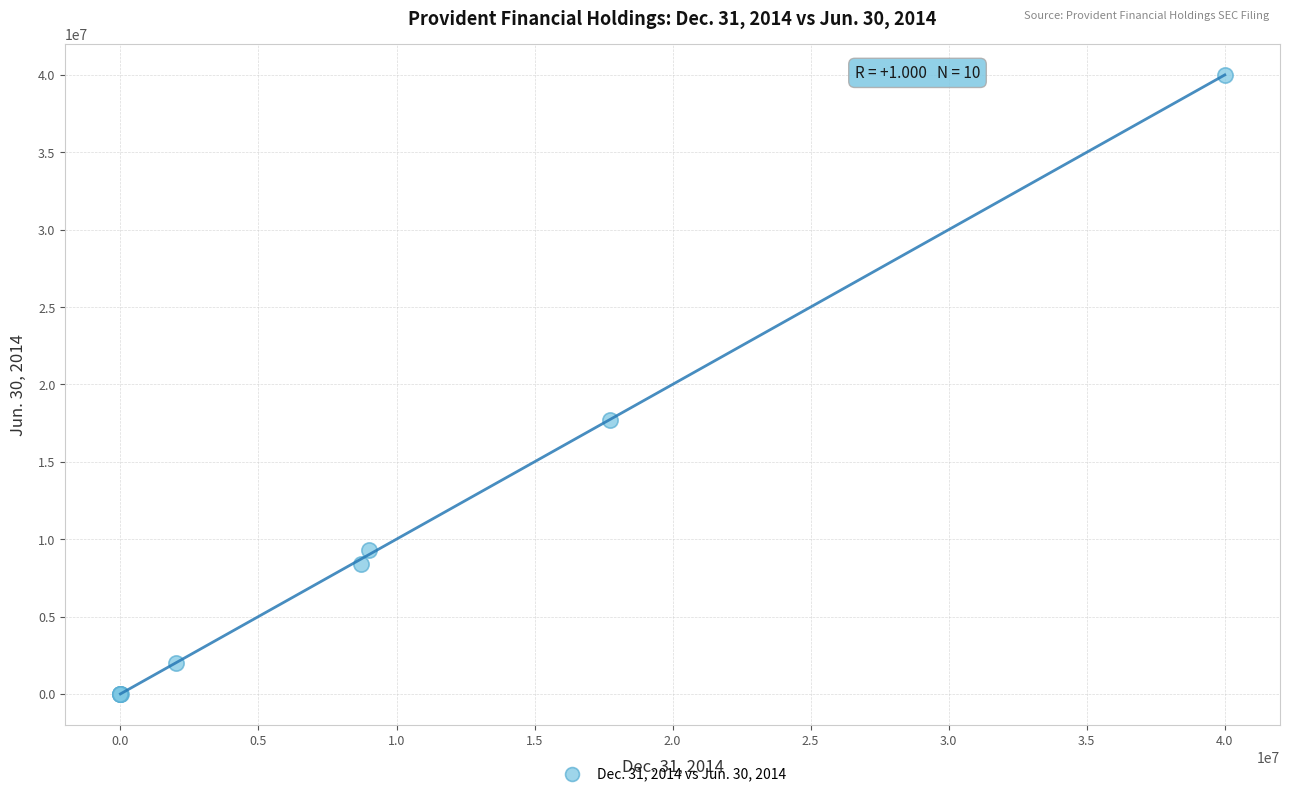

What Y value in the scatter plot is closest to 20000000?

17714365.0